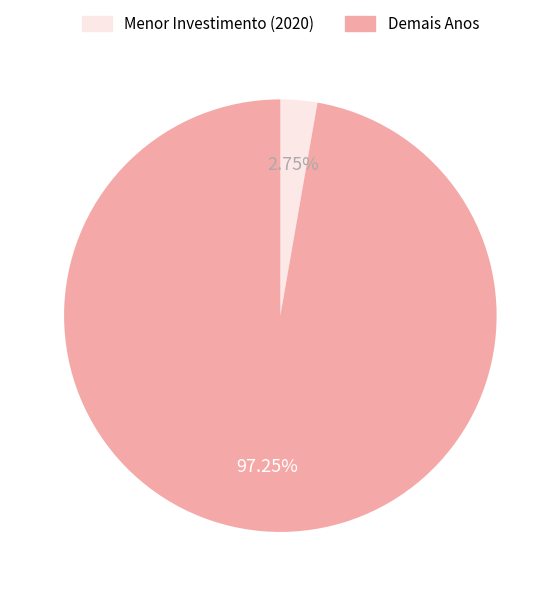

Does any single category account for the majority?

Yes